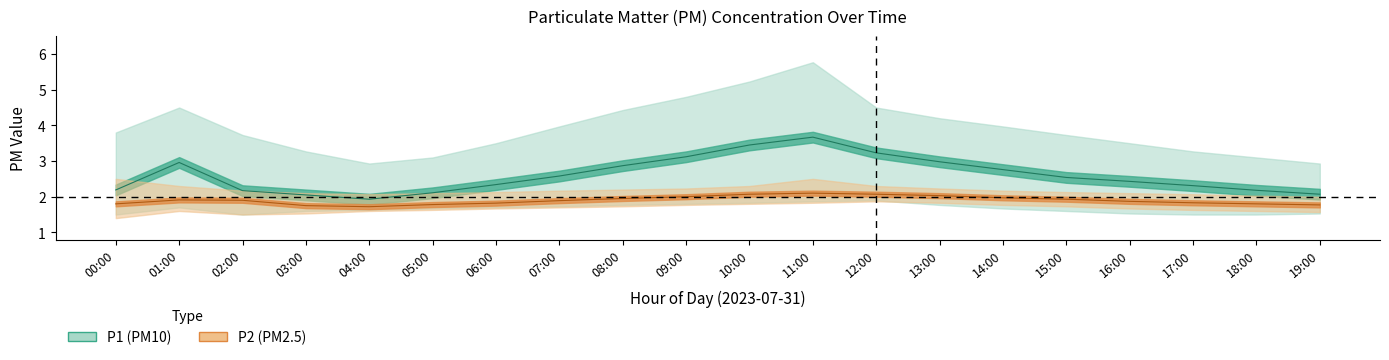

At which label does P1_upper reach its minimum?

04:00